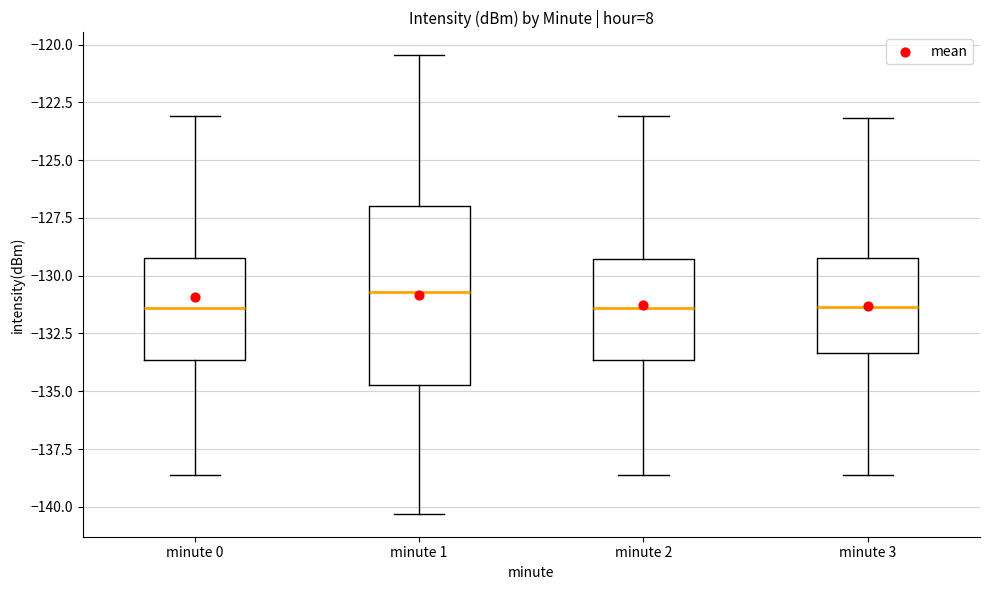

Where is the lower edge of the box for minute 2 on the y-axis? The values are not printed on the chart, so give them approximately, as read against the axis.

-133.5